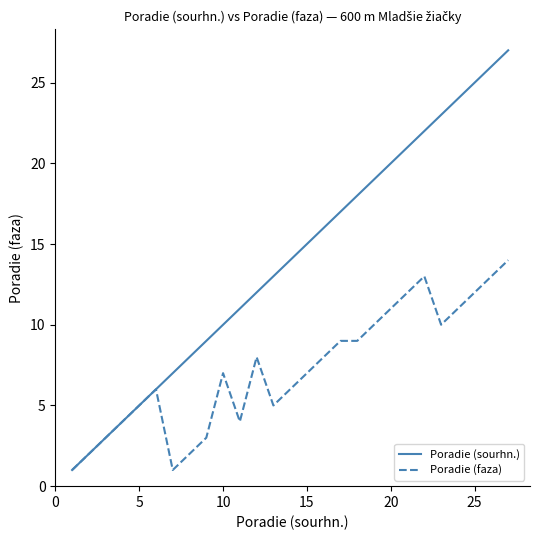

Which series has the widest spread of values?

Poradie (sourhn.)